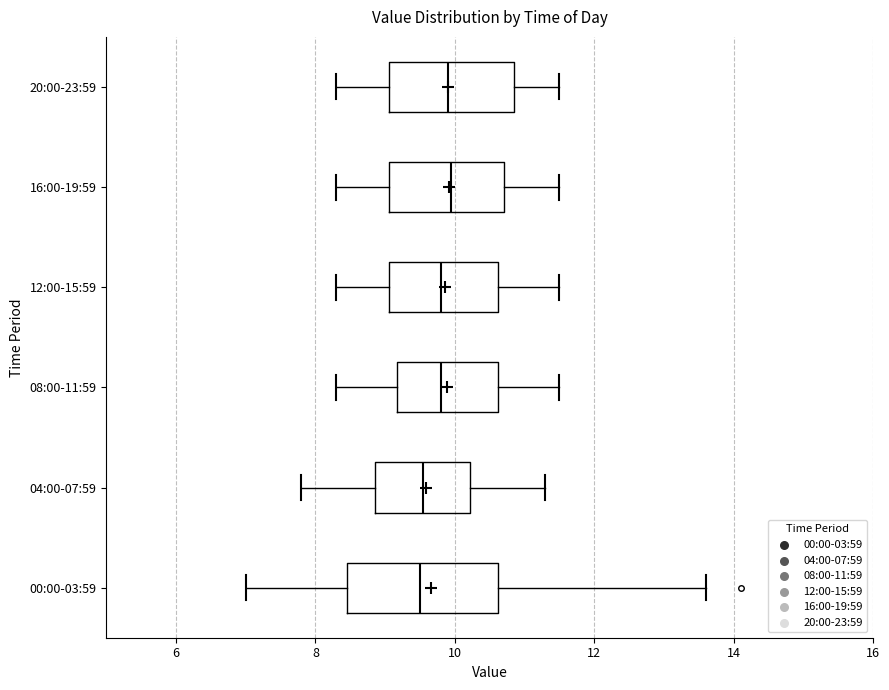

Reading bottom to top, transcribe this box plot: for each box, give where its median line is, the range the box spans, and where its two whiskers end, as read against the x-axis. The values are not printed on the chart, so give them approximately, as read against the axis.

00:00-03:59: median 9.6, box 8.4 to 10.6, whiskers 7.0 to 13.6
04:00-07:59: median 9.6, box 8.8 to 10.2, whiskers 7.8 to 11.4
08:00-11:59: median 9.8, box 9.2 to 10.6, whiskers 8.4 to 11.6
12:00-15:59: median 9.8, box 9.0 to 10.6, whiskers 8.4 to 11.6
16:00-19:59: median 10.0, box 9.0 to 10.8, whiskers 8.4 to 11.6
20:00-23:59: median 10.0, box 9.0 to 10.8, whiskers 8.4 to 11.6